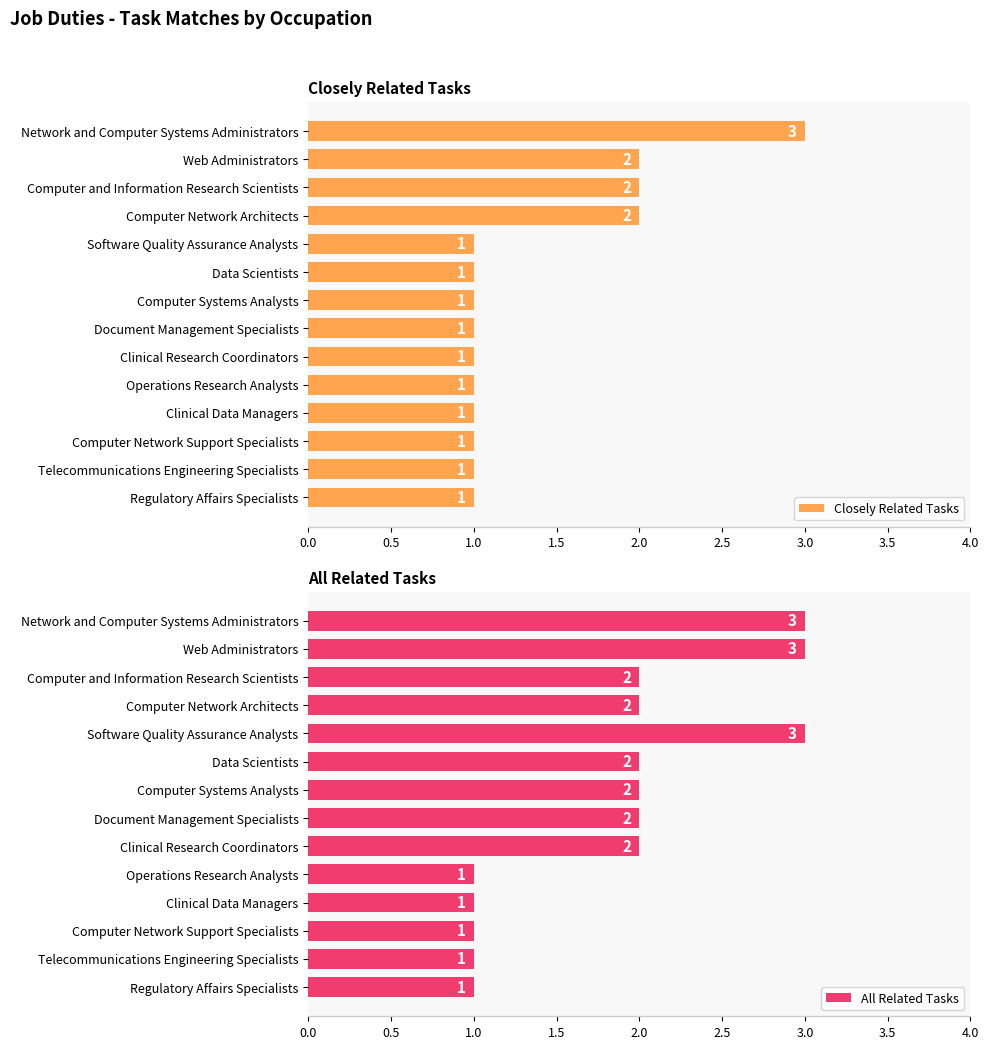

Rank the series by their maximum value, from highest to lowest.

Closely Related Tasks, All Related Tasks